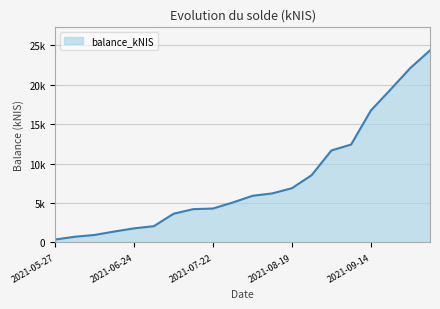

True or false: there are more than 0 points higher than both neighbors.

False